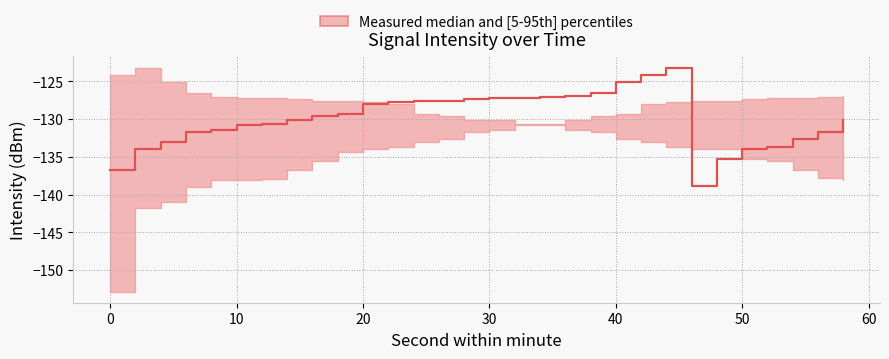

True or false: intensity_med and intensity_p5 cross at least once.

True